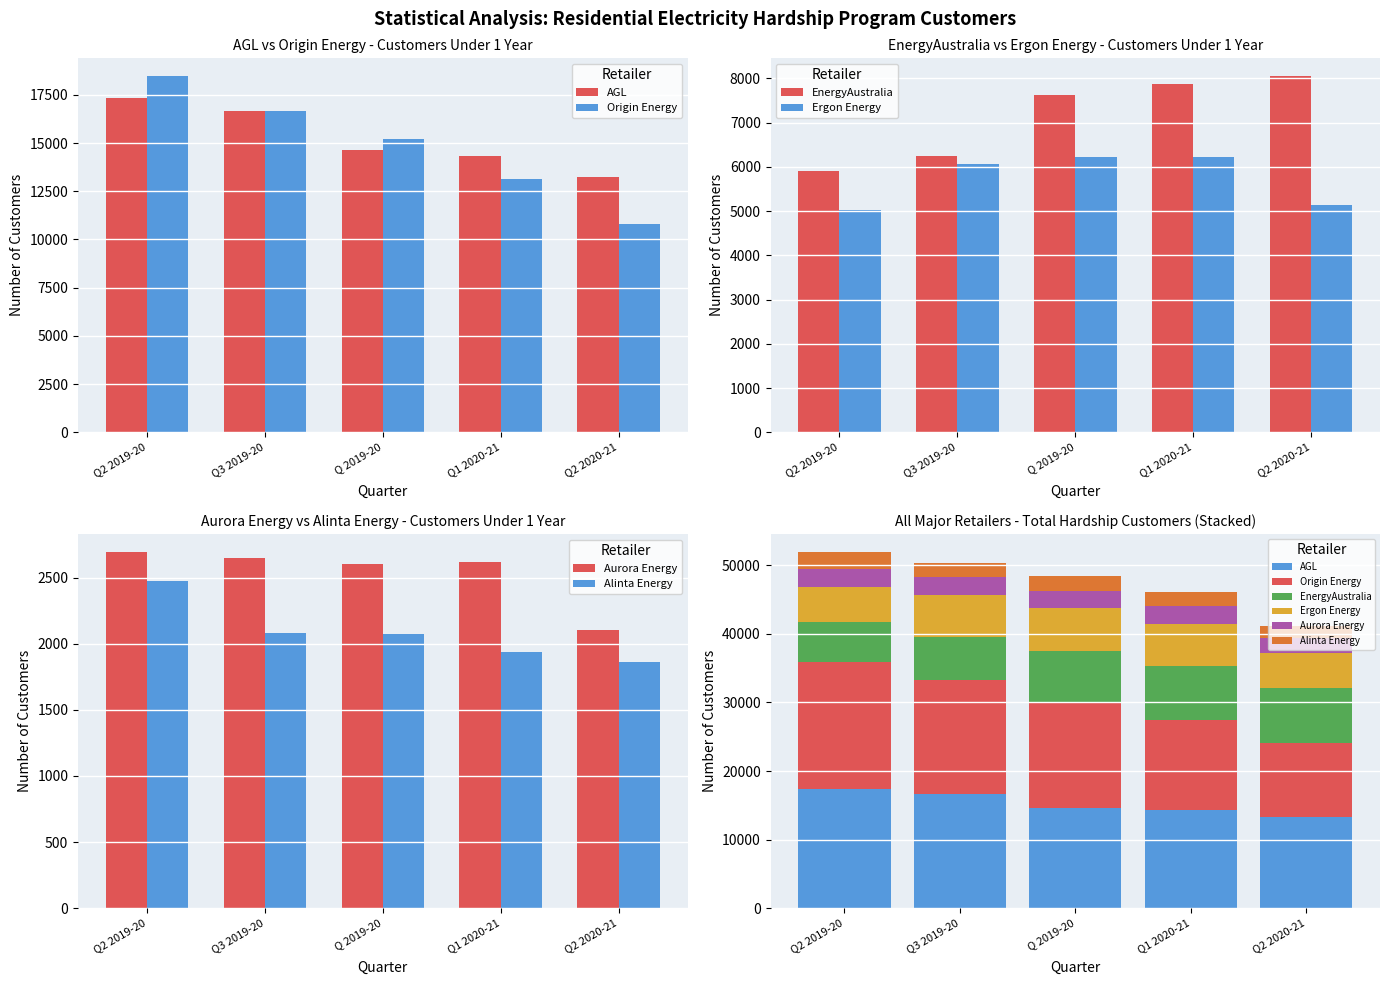

List the labels in order of Aurora Energy value, smallest first.

Q2 2020-21, Q 2019-20, Q1 2020-21, Q3 2019-20, Q2 2019-20